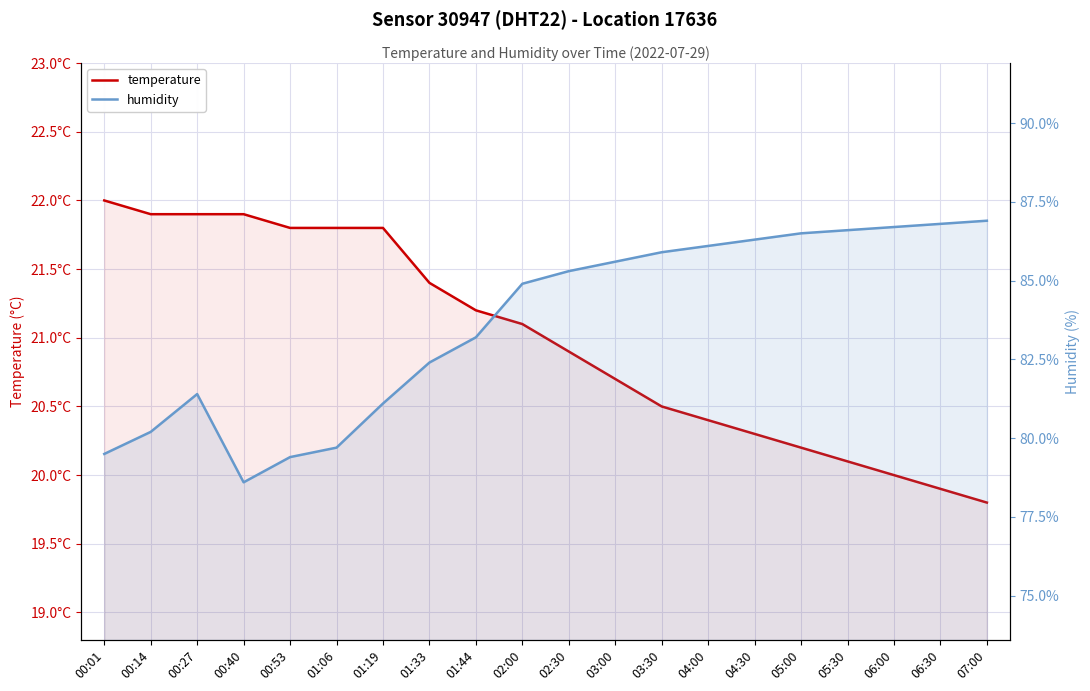

Where does the temperature series first go above 21?

00:01